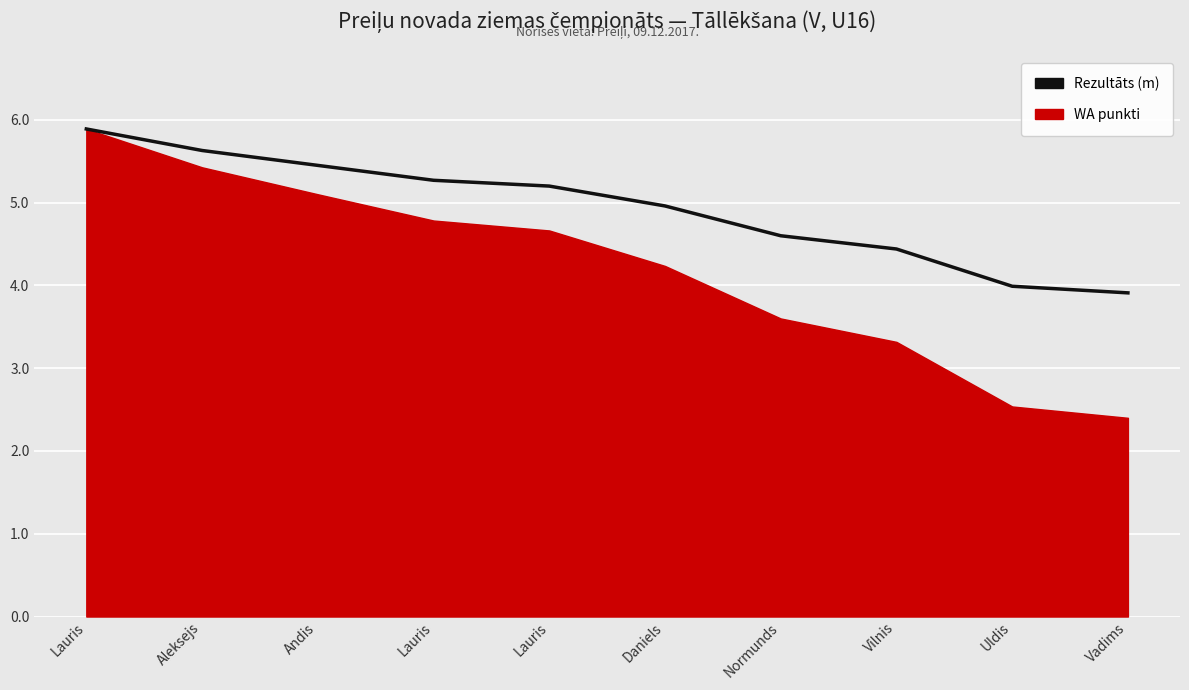

Reading left to right, what are all the values shown in this chart?

Lauris=5.9	Aleksejs=5.6	Andis=5.5	Lauris=5.3	Lauris=5.2	Daniels=5.0	Normunds=4.6	Vilnis=4.4	Uldis=4.0	Vadims=3.9